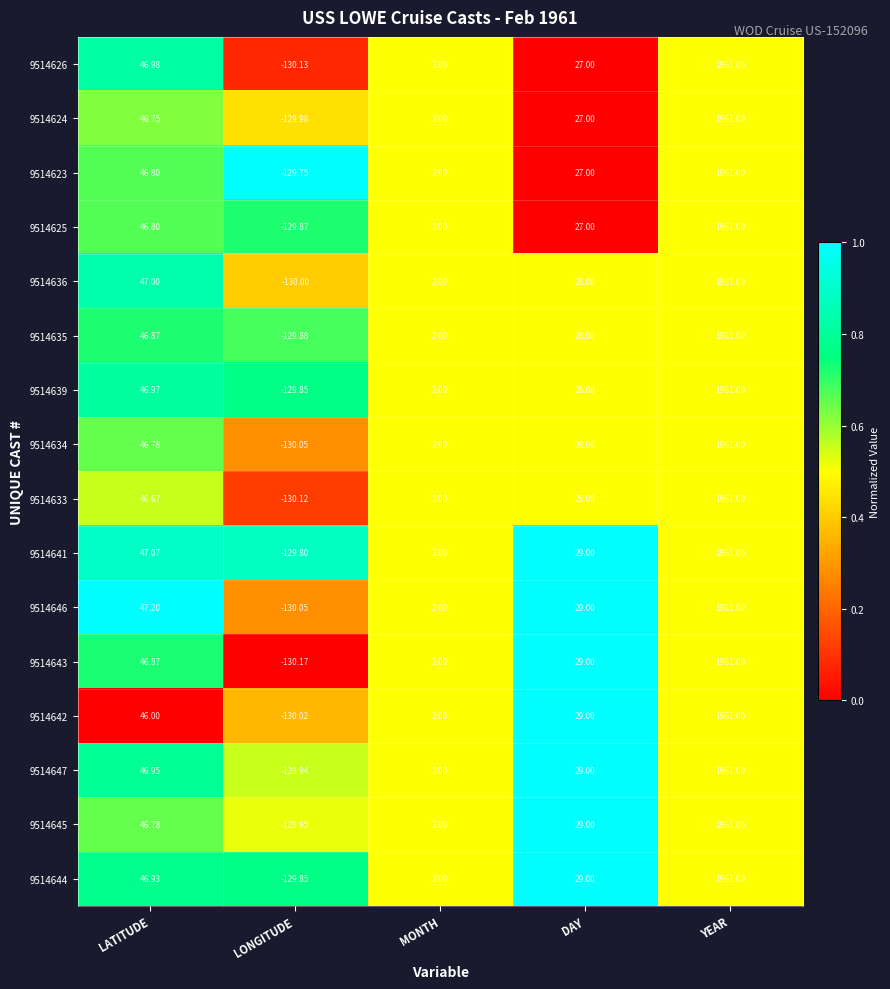

At which category is the sum across all series the highest?

YEAR